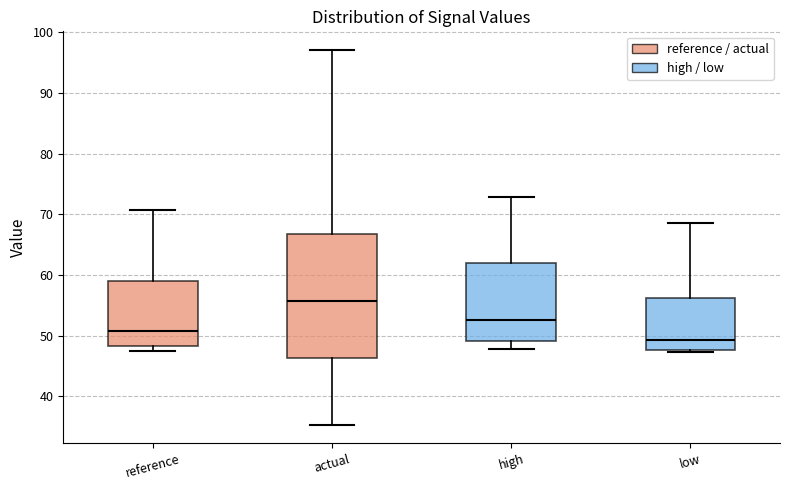

Which box's median line is the lowest?

low